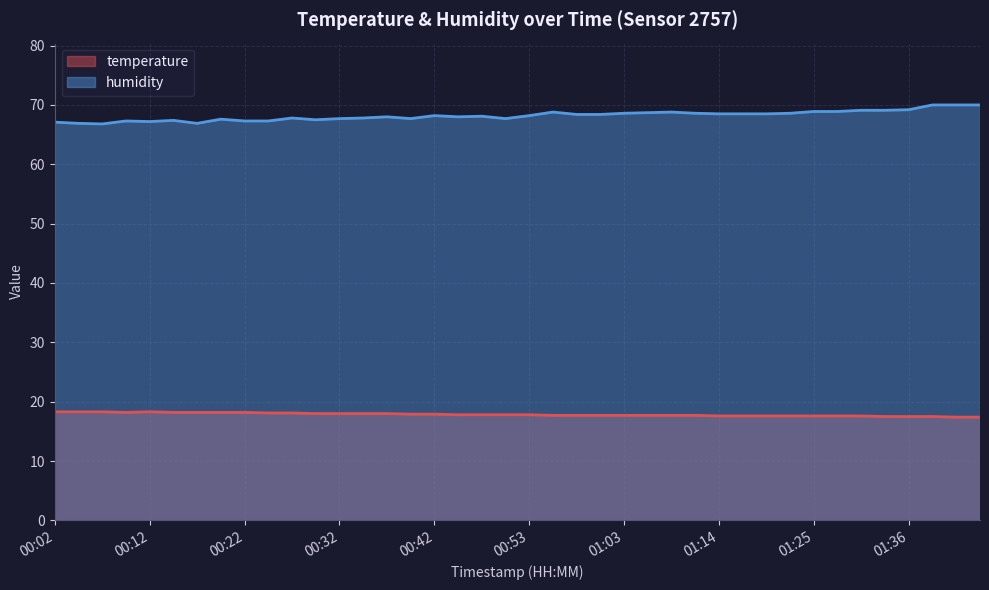

Between 00:07 and 01:44, which series saw the biggest shift?

humidity